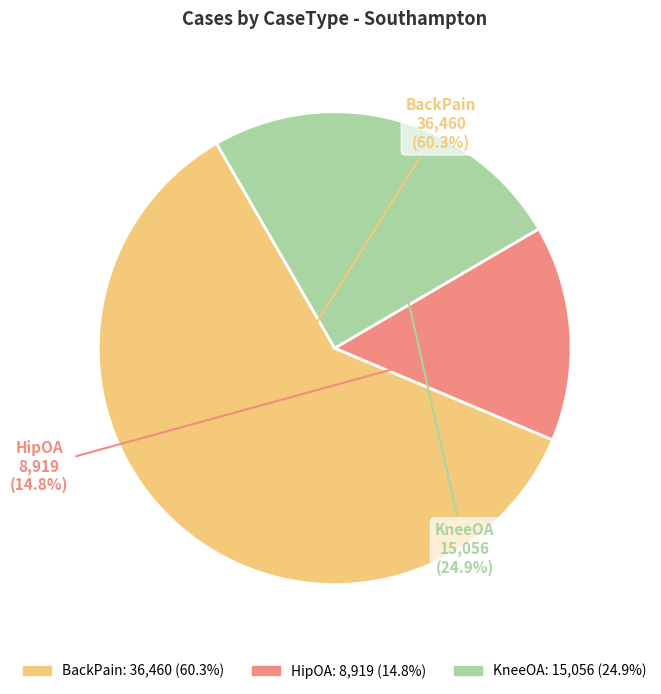

Which slice represents more than half of the pie?

BackPain